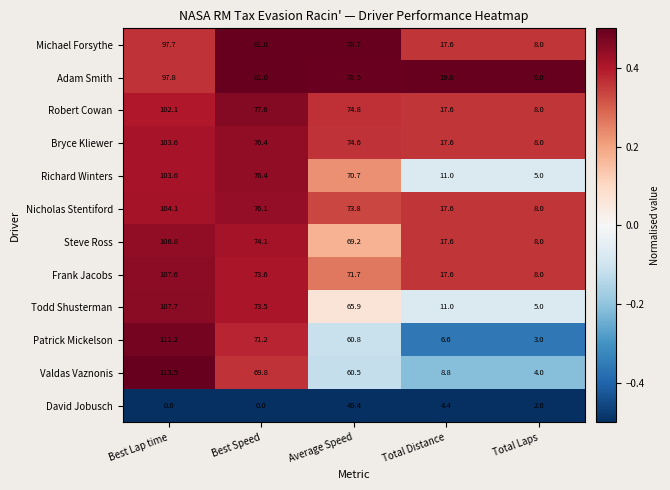

Where does the Steve Ross series first go above 69?

Best Lap time